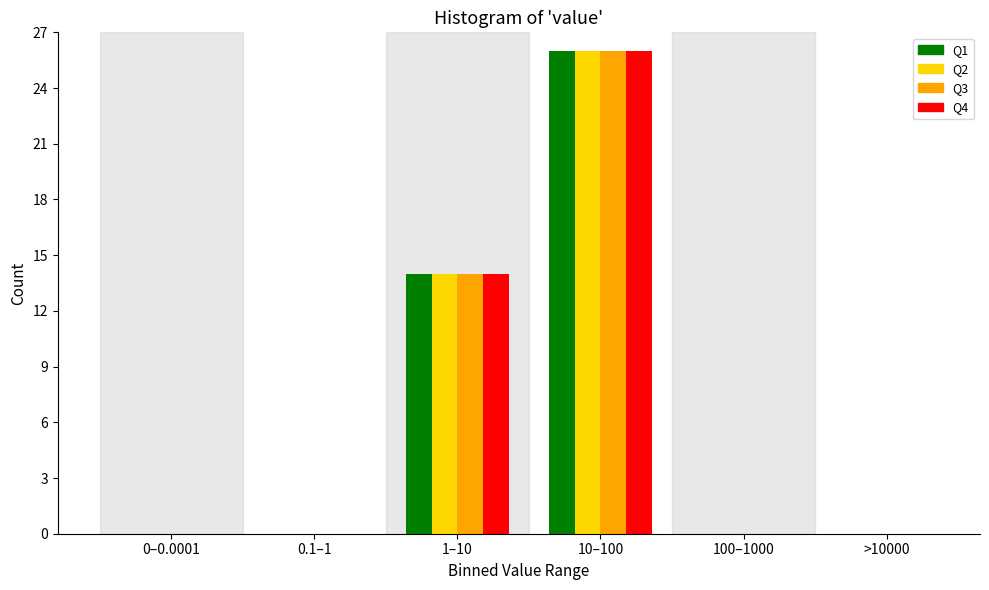

Reading left to right, list all the values displayed in this chart.

Q1: 0–0.0001=0	0.1–1=0	1–10=14	10–100=26	100–1000=0	>10000=0
Q2: 0–0.0001=0	0.1–1=0	1–10=14	10–100=26	100–1000=0	>10000=0
Q3: 0–0.0001=0	0.1–1=0	1–10=14	10–100=26	100–1000=0	>10000=0
Q4: 0–0.0001=0	0.1–1=0	1–10=14	10–100=26	100–1000=0	>10000=0